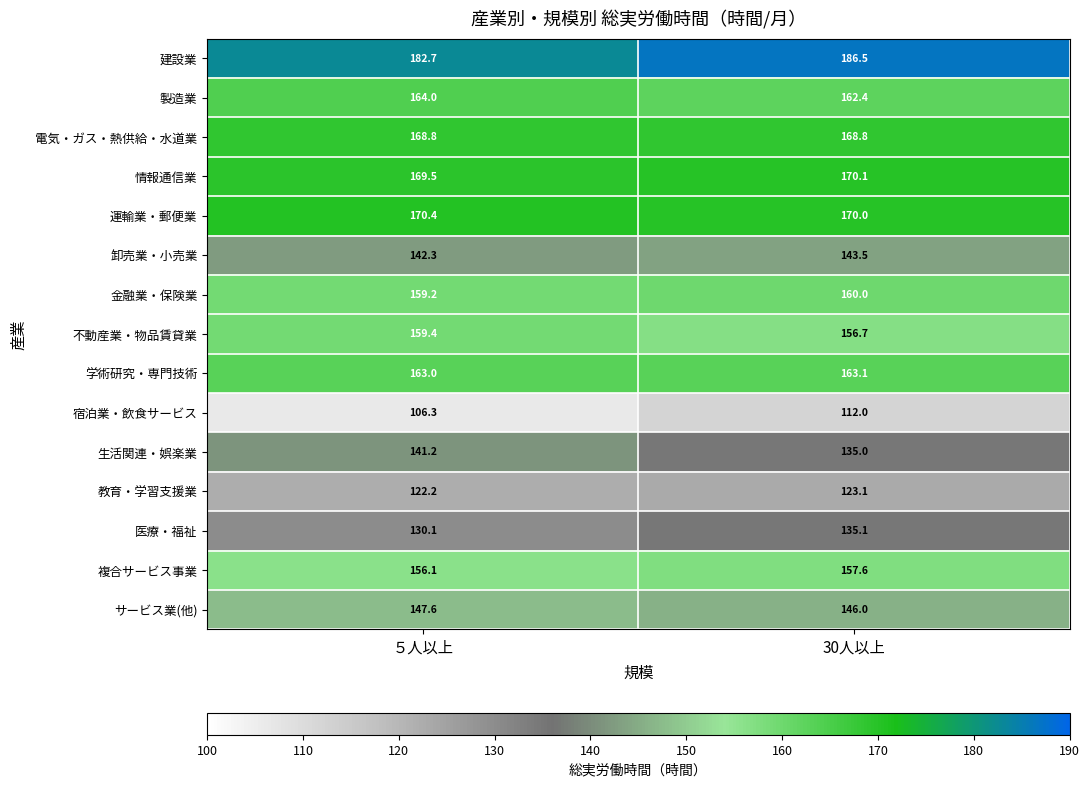

At which label does 不動産業・物品賃貸業 first exceed 159?

５人以上